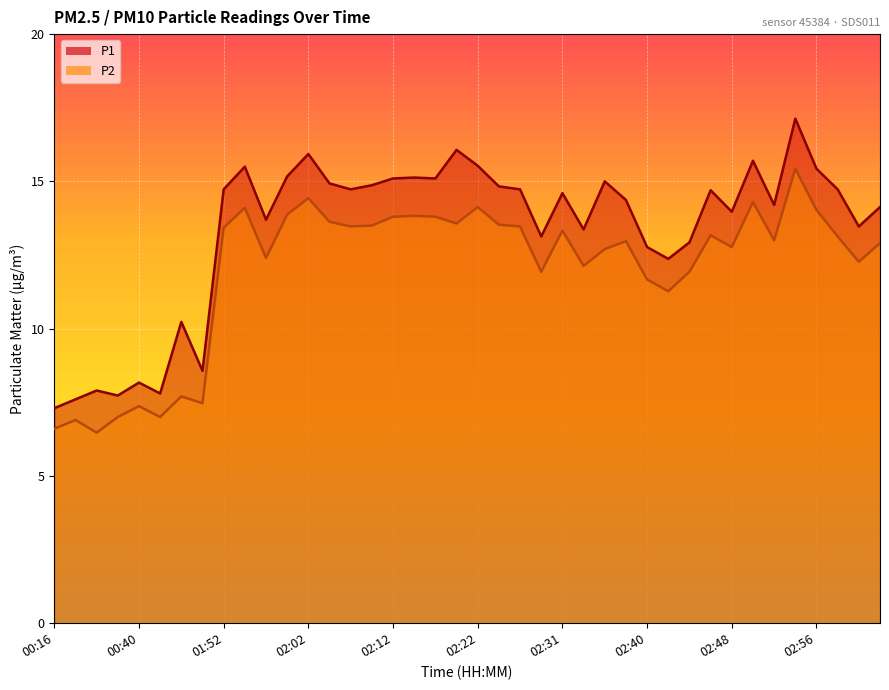

How many interior local peaks does the P2 series have?

12